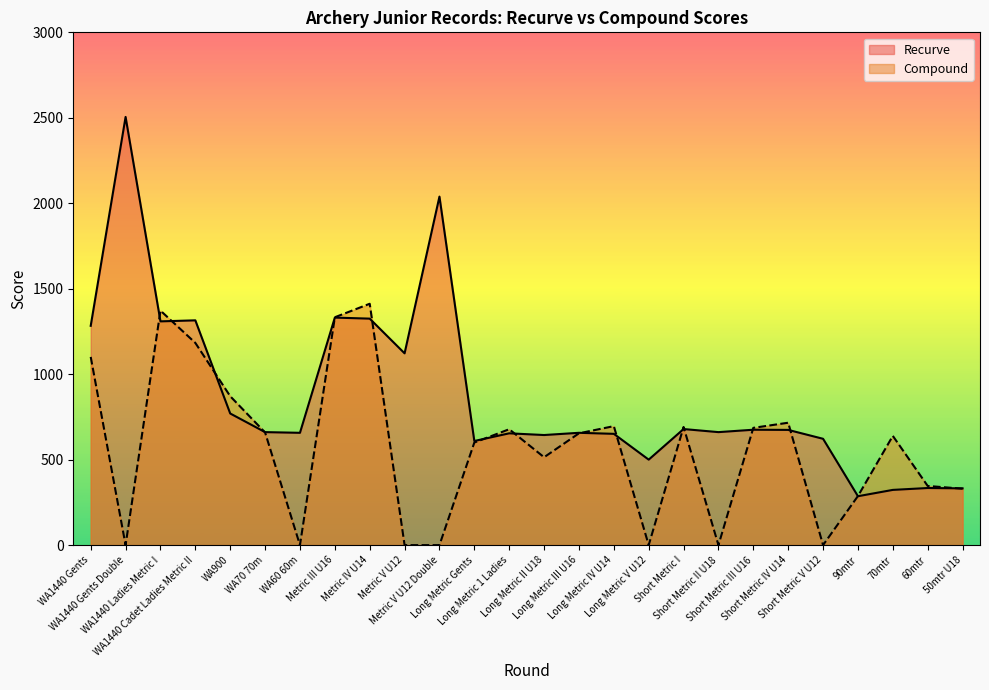

How many interior local peaks does the Recurve series have?

9